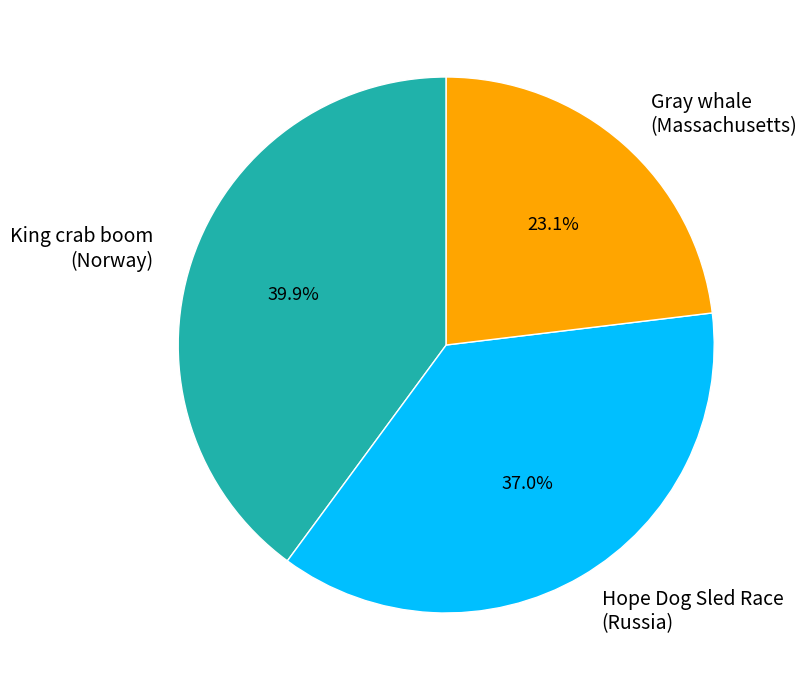

Approximately how many times larger is the value at Hope Dog Sled Race (Russia) compared to Gray whale (Massachusetts)?

1.6